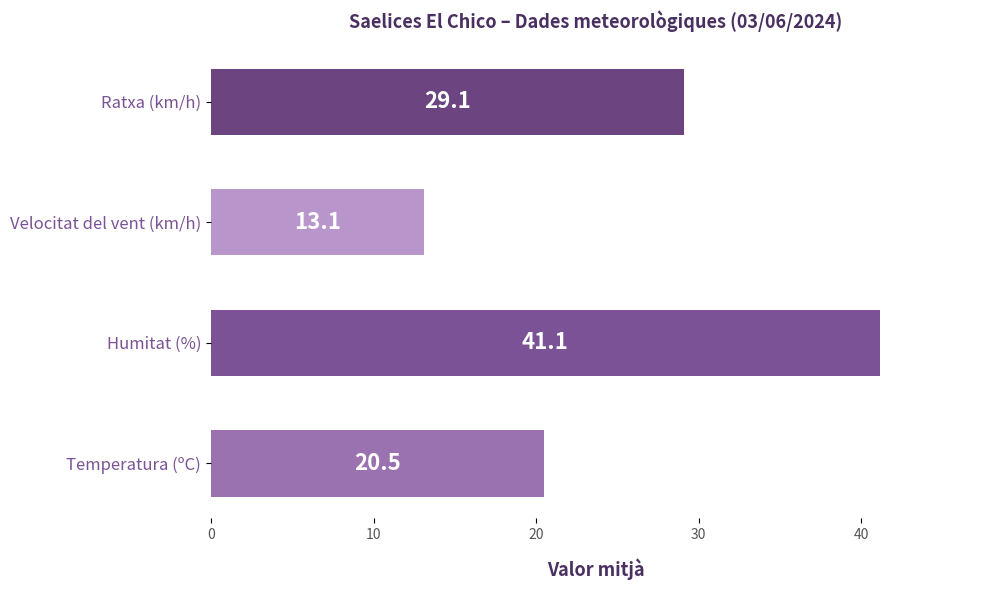

List the labels in order of value, largest first.

Humitat (%), Ratxa (km/h), Temperatura (ºC), Velocitat del vent (km/h)